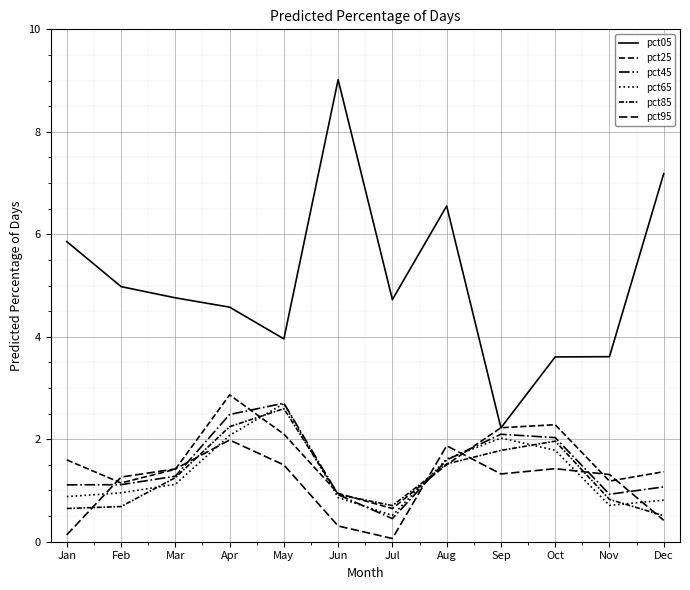

How many values in the pct05 series are below 4?

4